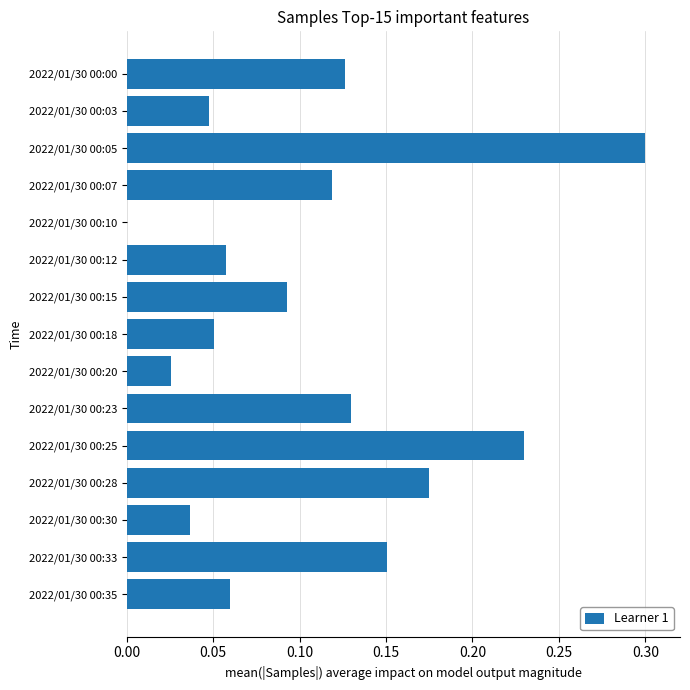

What is the sum of the values at 2022/01/30 00:00 and 2022/01/30 00:05?

0.4